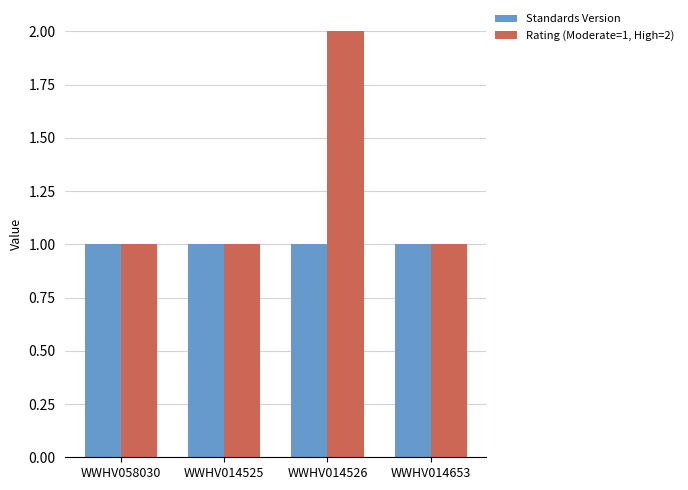

Reading left to right, what are all the values shown in this chart?

Standards Version: WWHV058030=1	WWHV014525=1	WWHV014526=1	WWHV014653=1
Rating (Moderate=1, High=2): WWHV058030=1	WWHV014525=1	WWHV014526=2	WWHV014653=1